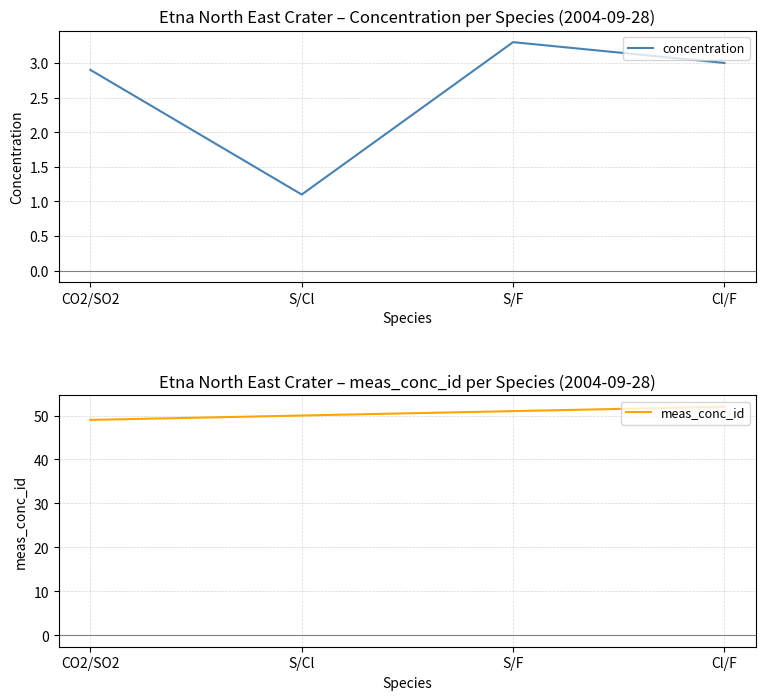

What position from the left is CO2/SO2?

1